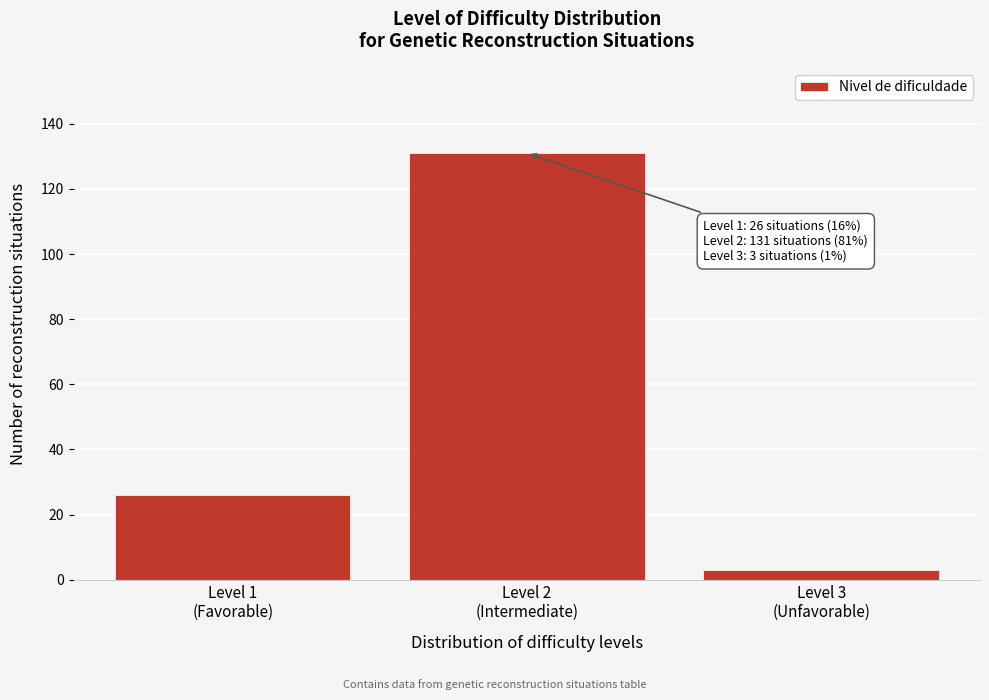

Reading left to right, list all the values displayed in this chart.

26	131	3